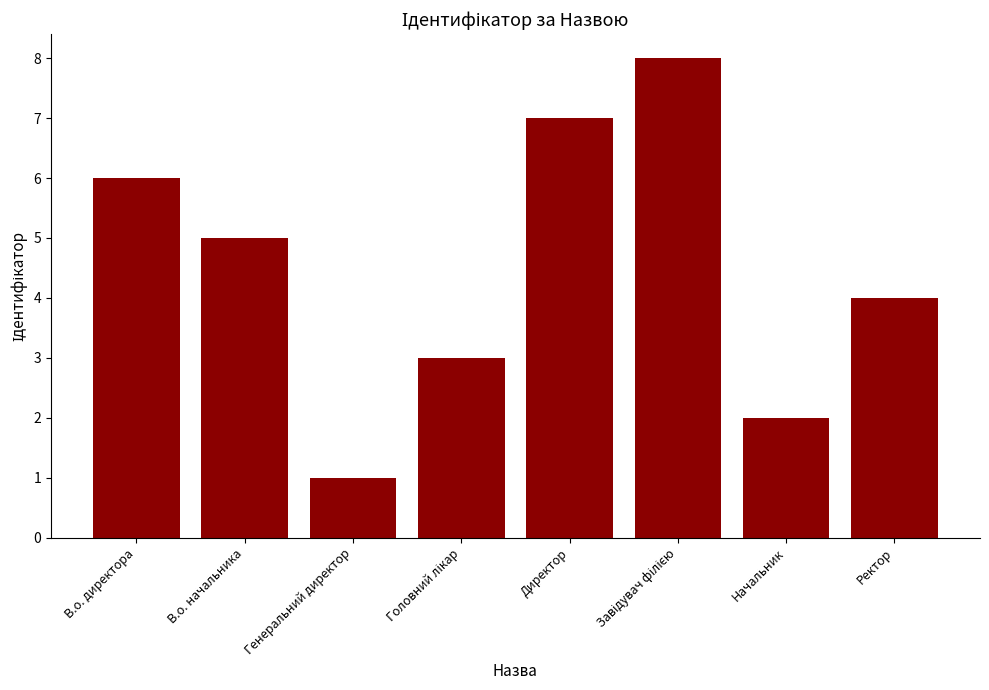

Approximately how many times larger is the value at В.о. директора compared to Начальник?

3.0